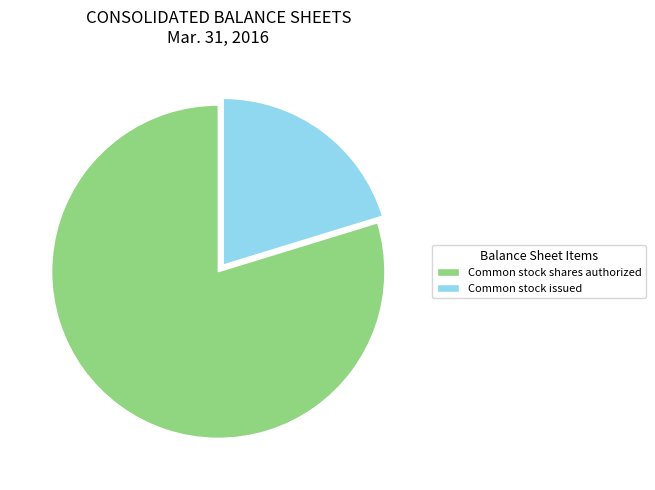

Which has a higher value, Common stock shares authorized or Common stock issued?

Common stock shares authorized